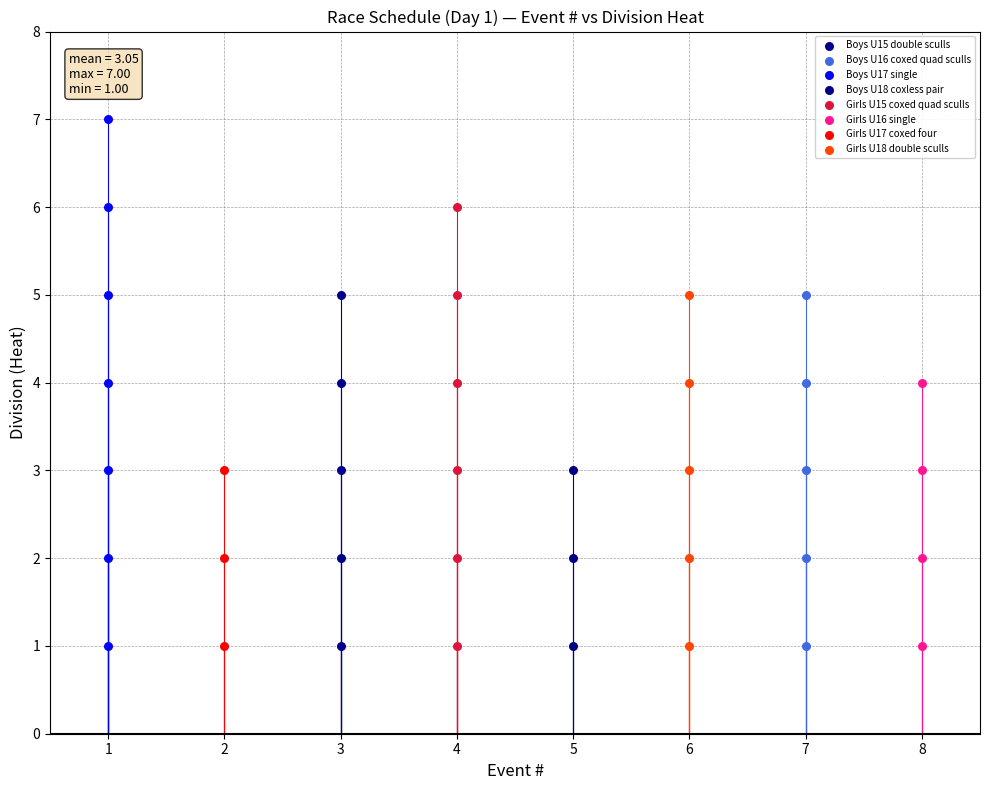

Which series contains the highest Y value?

Boys U17 single